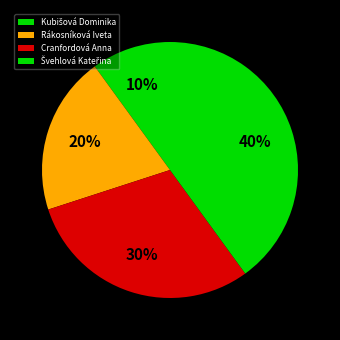

Is there any slice that represents more than half of the pie?

No